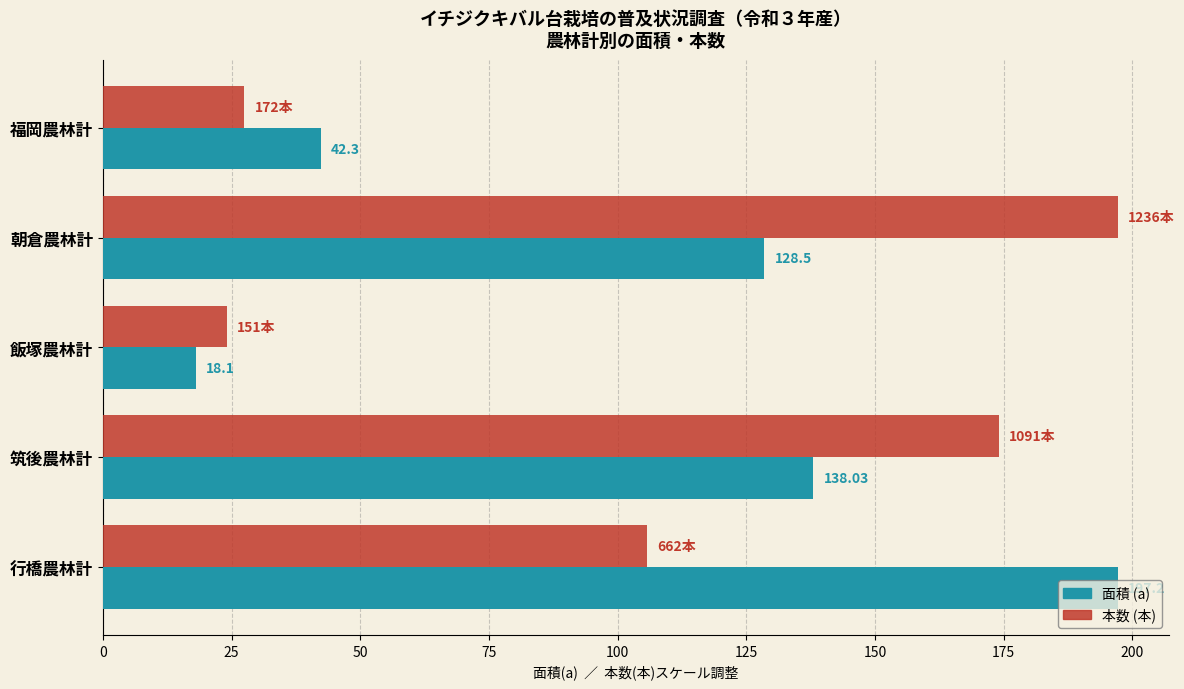

At which category is the sum across all series the highest?

朝倉農林計